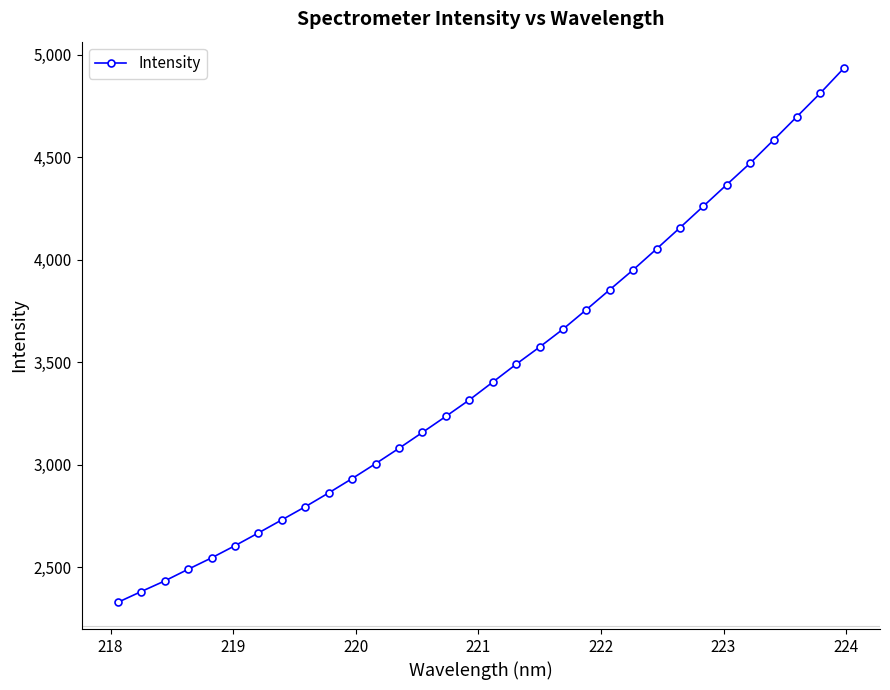

Count the number of data series in this chart.

1